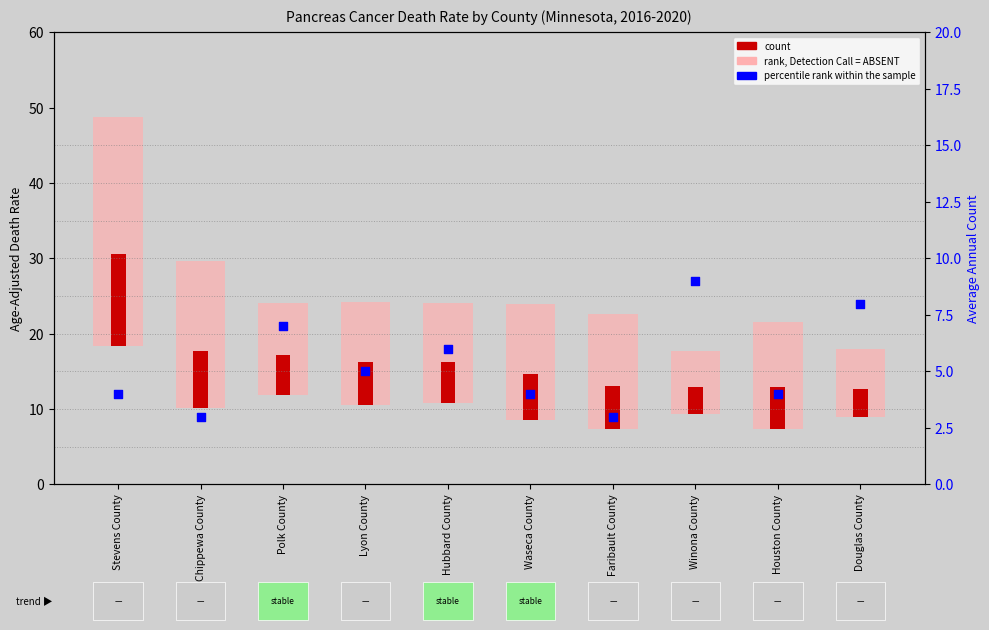

What is the change in value from Polk County to Faribault County?

-4